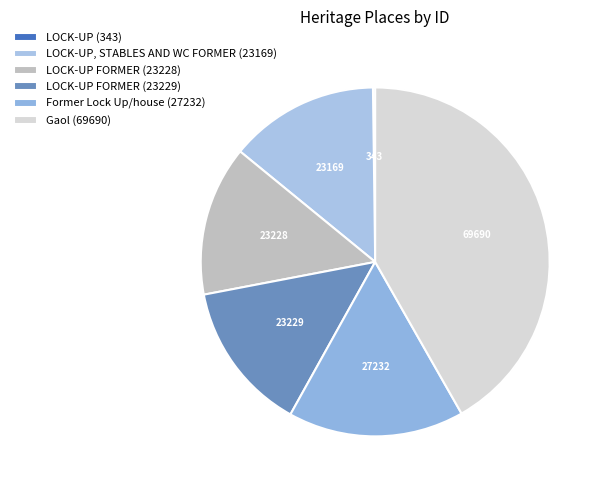

To the nearest percent, what is the difference between the largest and smallest slice percentages?

42%